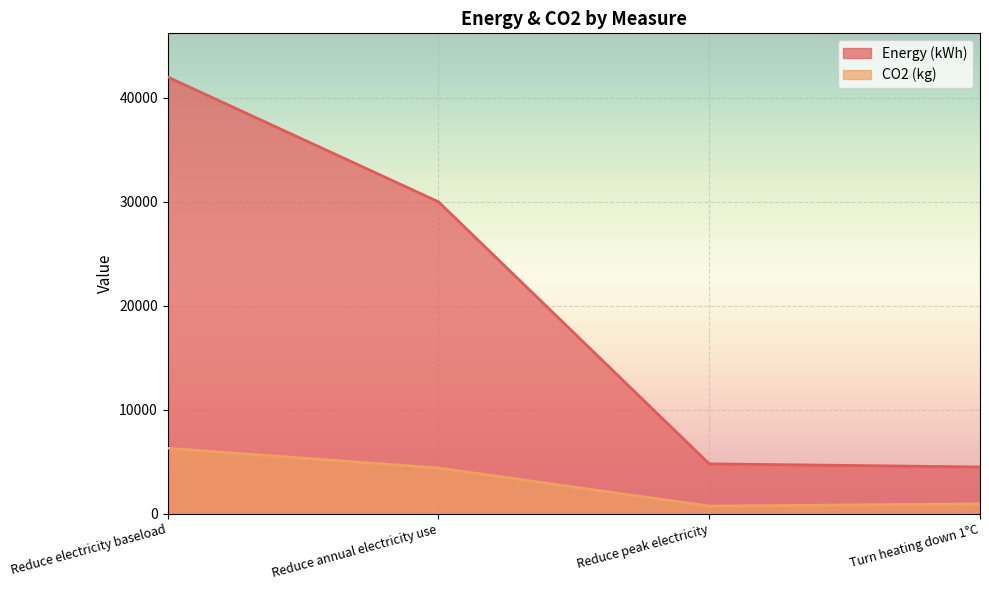

What is the smallest value displayed?

740